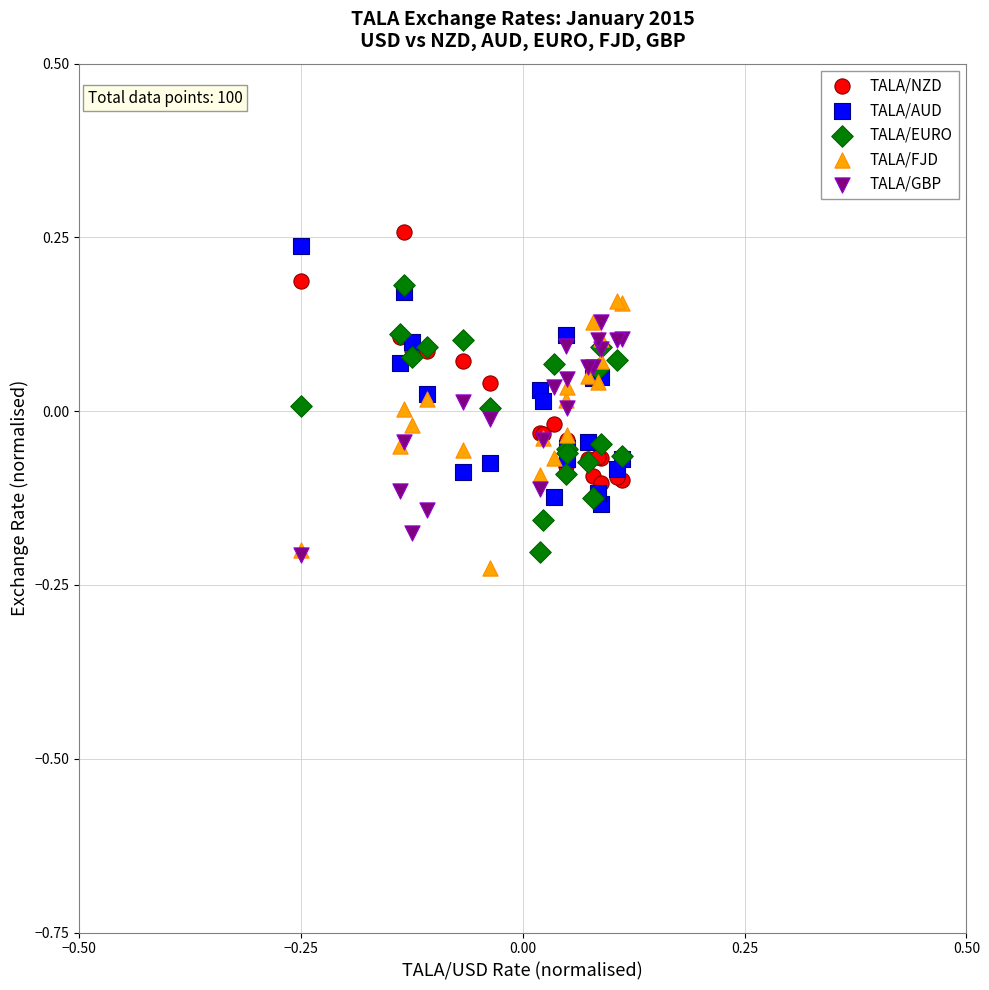

What are all the series names shown in the legend?

TALA/NZD, TALA/AUD, TALA/EURO, TALA/FJD, TALA/GBP